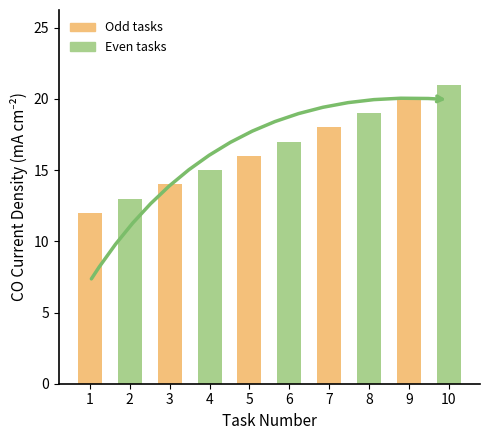

Is it true that the value at 3 is 14?

True